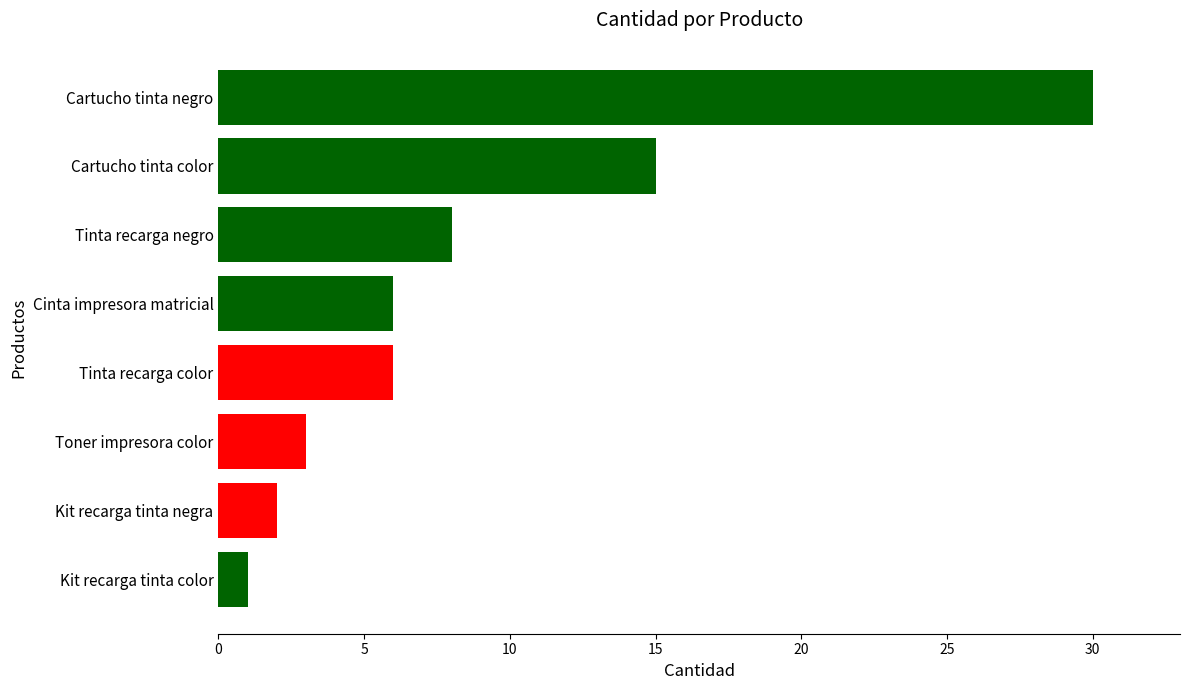

Count the number of categories in the chart.

8